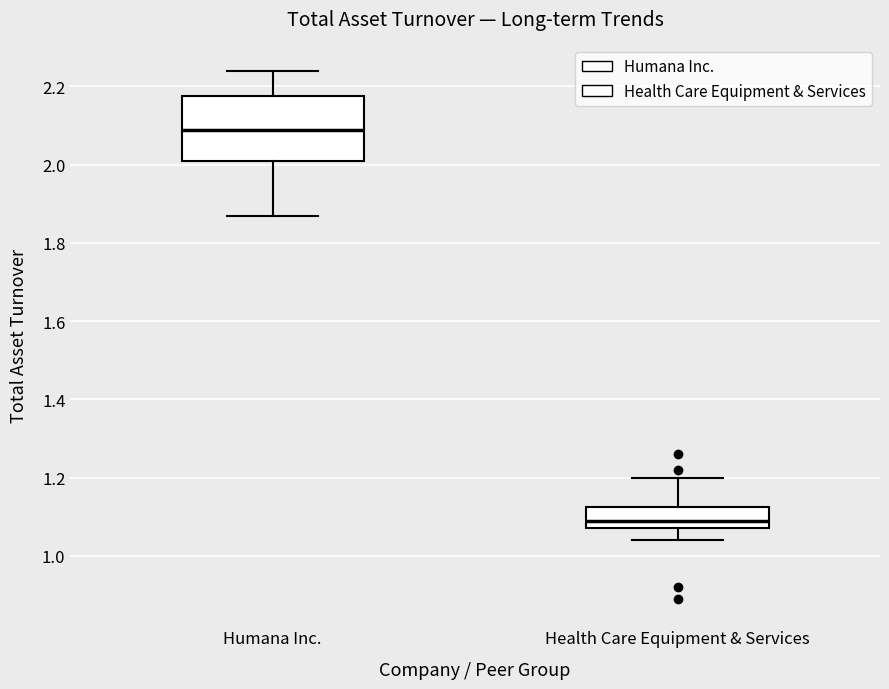

Reading left to right, transcribe this box plot: for each box, give where its median line is, the range the box spans, and where its two whiskers end, as read against the y-axis. The values are not printed on the chart, so give them approximately, as read against the axis.

Humana Inc.: median 2.10, box 2.02 to 2.18, whiskers 1.88 to 2.24
Health Care Equipment & Services: median 1.10, box 1.08 to 1.12, whiskers 1.04 to 1.20